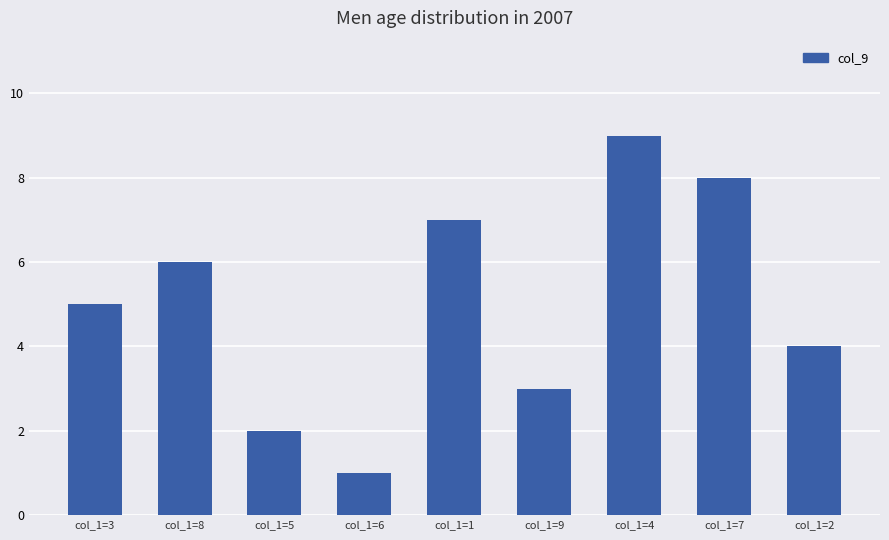

How many values are between 3 and 7?

5